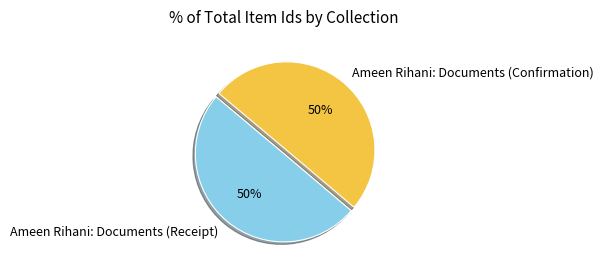

Approximately how many times larger is the value at Ameen Rihani: Documents (Receipt) compared to Ameen Rihani: Documents (Confirmation)?

1.0